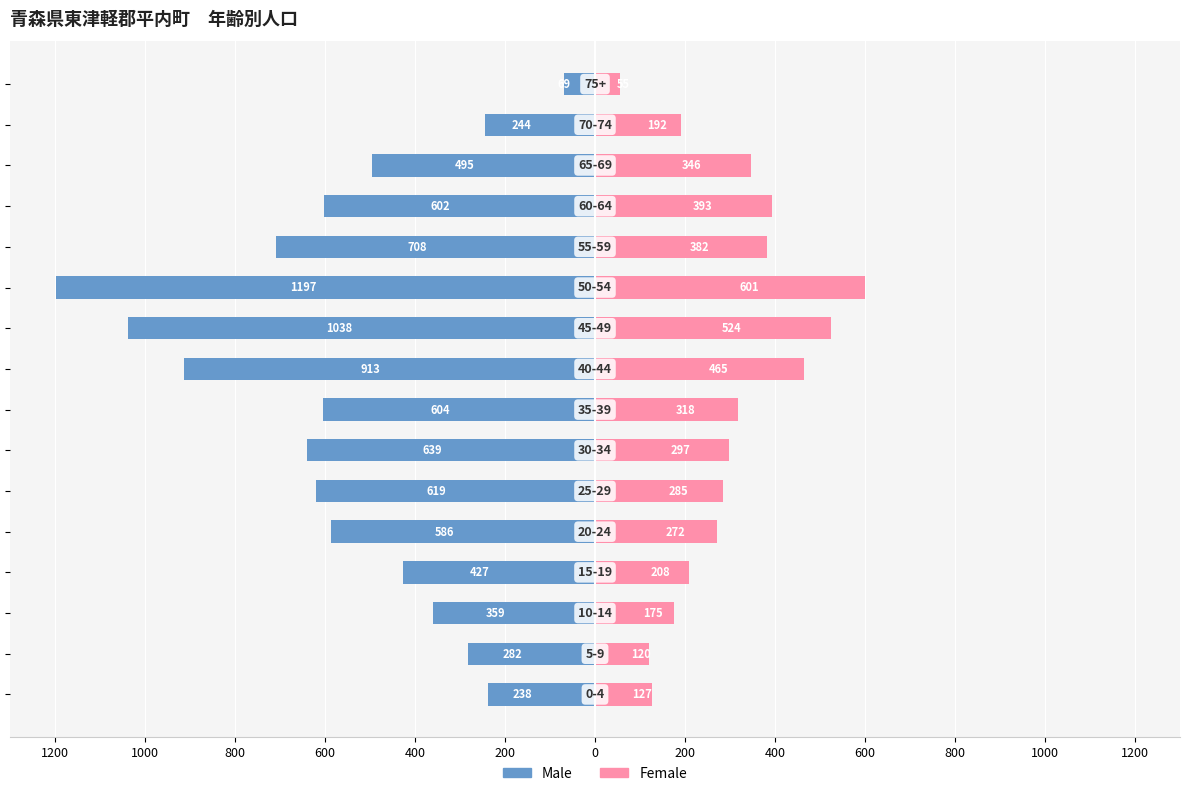

How many bars are there in each group?

2